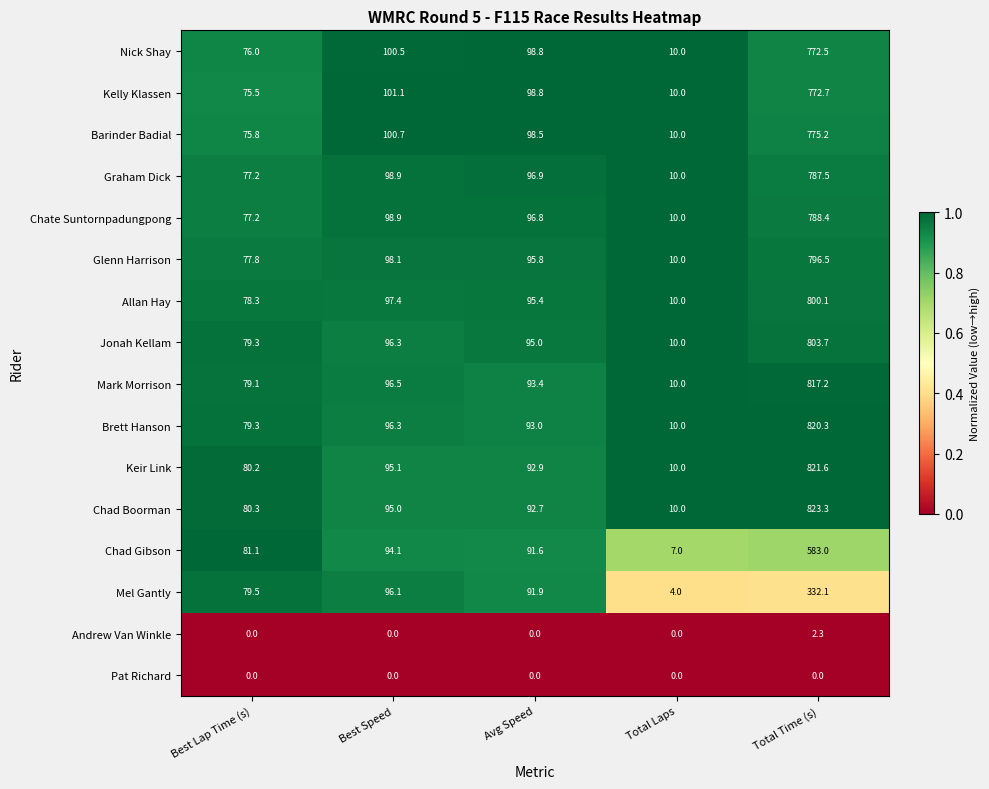

List the series in order of their peak value, highest first.

Chad Boorman, Keir Link, Brett Hanson, Mark Morrison, Jonah Kellam, Allan Hay, Glenn Harrison, Chate Suntornpadungpong, Graham Dick, Barinder Badial, Kelly Klassen, Nick Shay, Chad Gibson, Mel Gantly, Andrew Van Winkle, Pat Richard